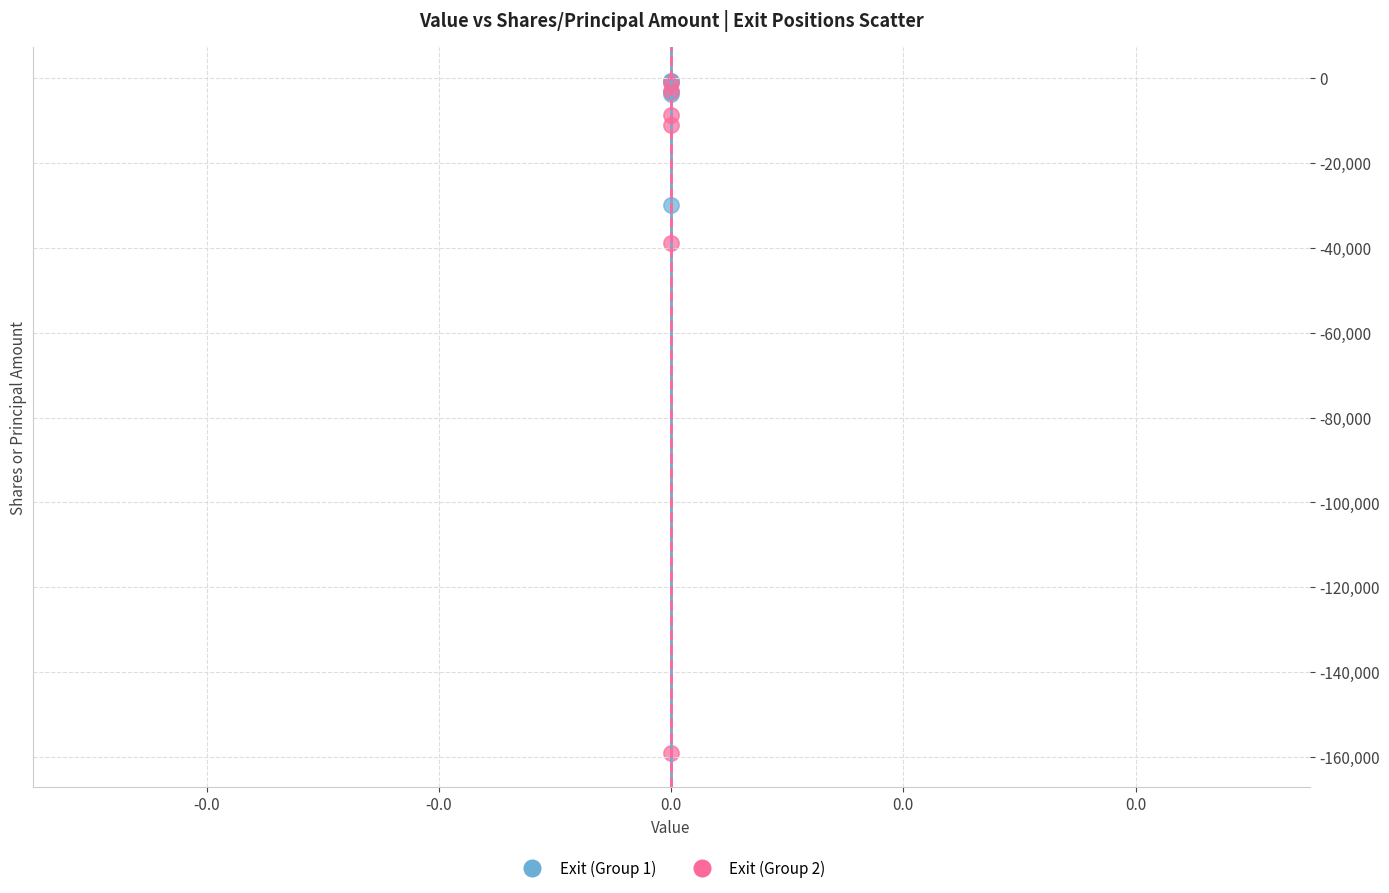

Which series contains the lowest Y value?

Exit (Group 2)